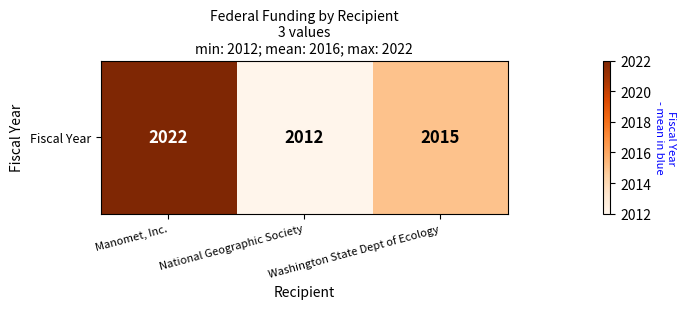

What is the sum of the values at Manomet, Inc. and National Geographic Society?

4034